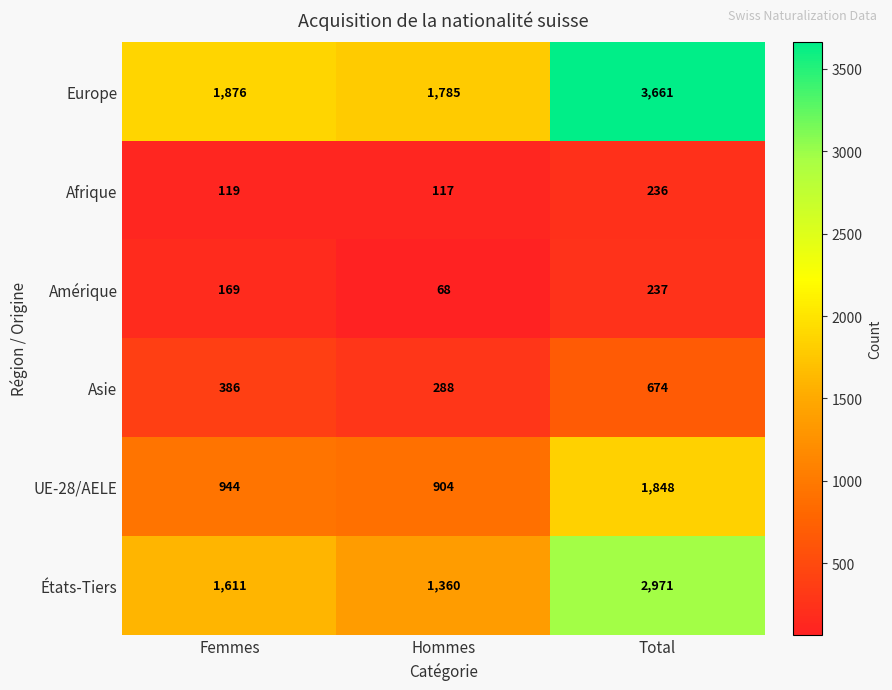

List the series in order of their peak value, highest first.

Europe, États-Tiers, UE-28/AELE, Asie, Amérique, Afrique